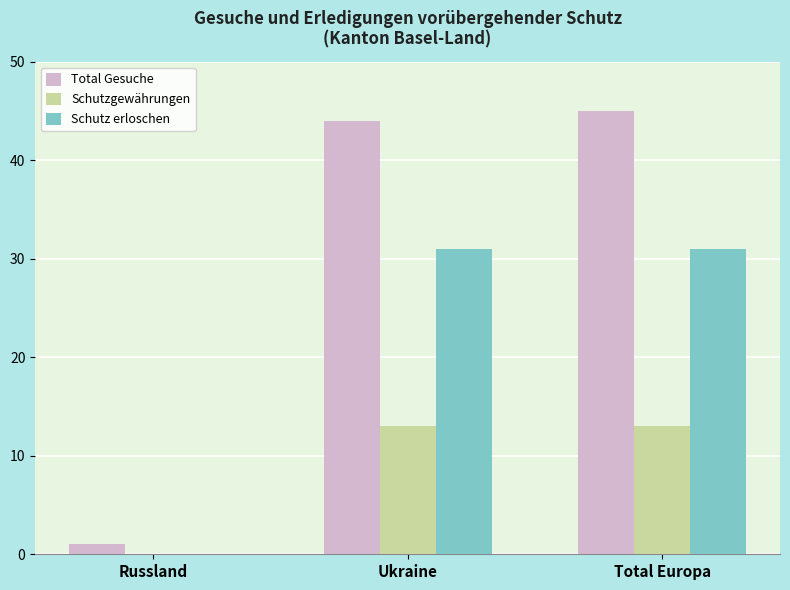

What are all the series names shown in the legend?

Total Gesuche, Schutzgewährungen, Schutz erloschen